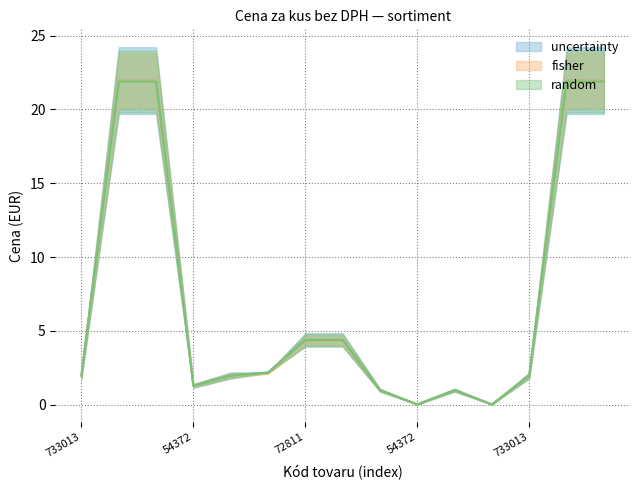

True or false: uncertainty_high and fisher_low intersect in this chart.

False